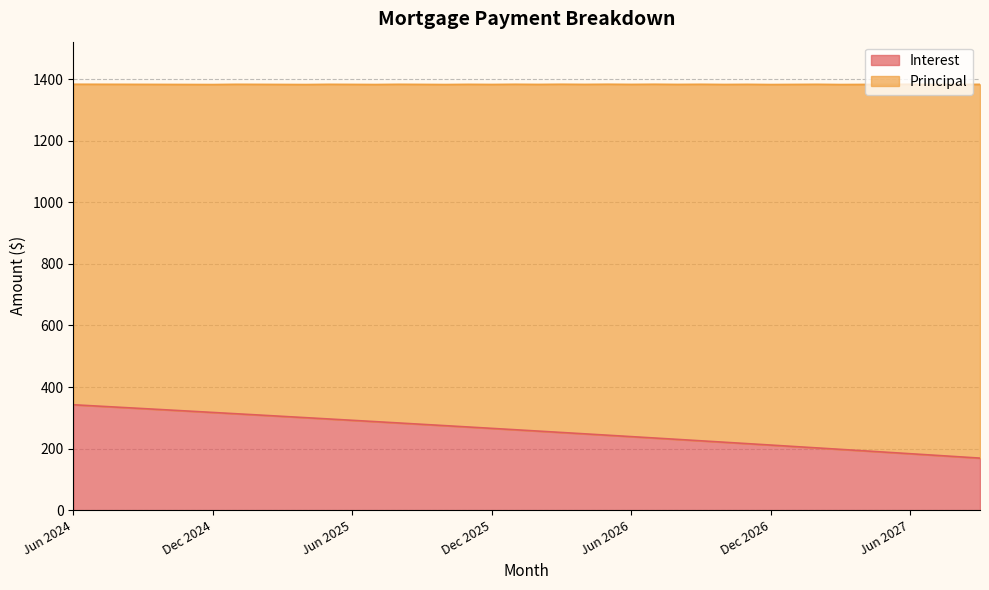

Rank the categories by value from highest to lowest.

Jun 2024, Jul 2024, Aug 2024, Sep 2024, Oct 2024, Nov 2024, Dec 2024, Jan 2025, Feb 2025, Mar 2025, Apr 2025, May 2025, Jun 2025, Jul 2025, Aug 2025, Sep 2025, Oct 2025, Nov 2025, Dec 2025, Jan 2026, Feb 2026, Mar 2026, Apr 2026, May 2026, Jun 2026, Jul 2026, Aug 2026, Sep 2026, Oct 2026, Nov 2026, Dec 2026, Jan 2027, Feb 2027, Mar 2027, Apr 2027, May 2027, Jun 2027, Jul 2027, Aug 2027, Sep 2027